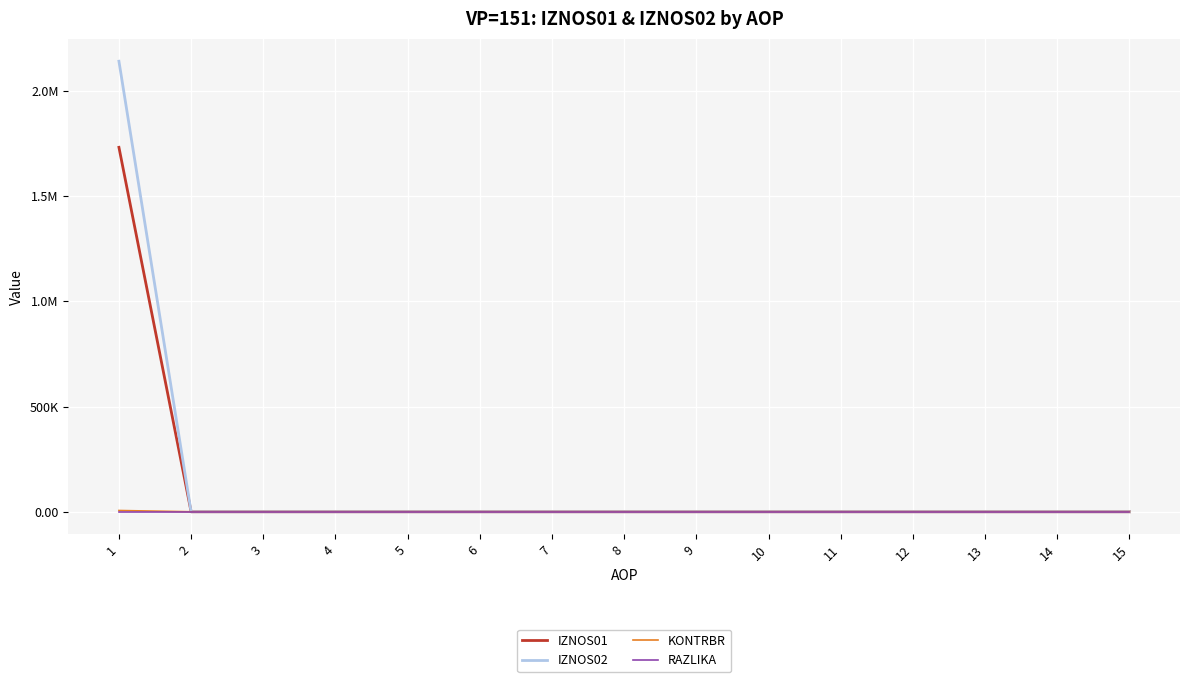

List the labels in order of IZNOS01 value, smallest first.

2, 3, 4, 5, 6, 7, 8, 9, 10, 11, 12, 13, 14, 15, 1